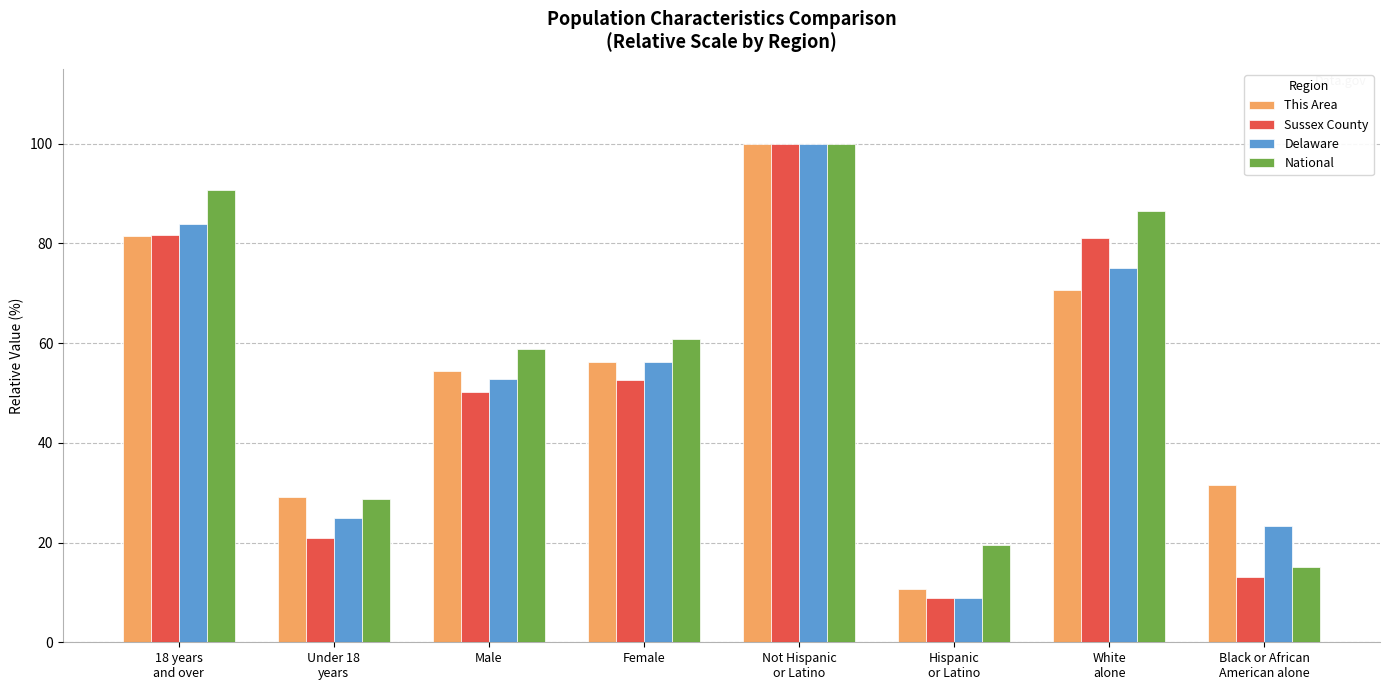

What is the minimum value shown in the chart?

8.8